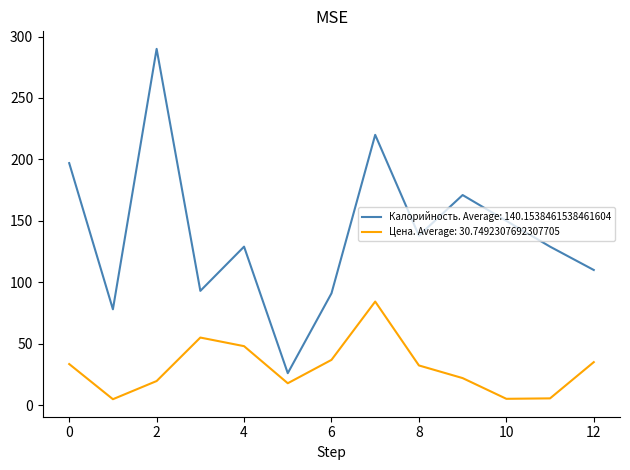

Which series has the largest total across all categories?

Калорийность. Average: 140.1538461538461604